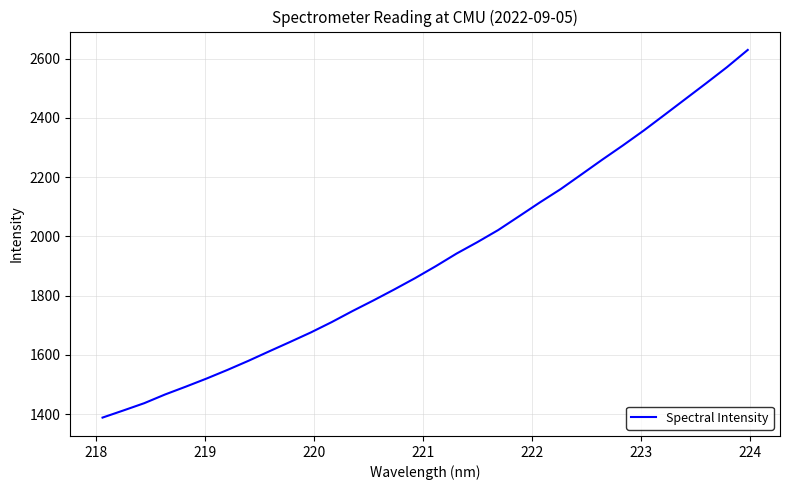

What is the smallest value displayed?

1388.0